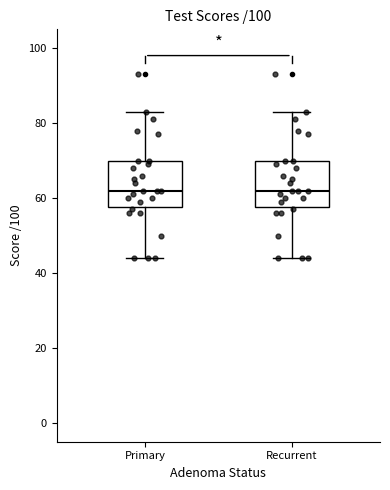

Reading left to right, read every box against the y-axis: the position of its median line, the range the box covers, and the ends of its whiskers. The values are not printed on the chart, so give them approximately, as read against the axis.

Primary: median 62, box 58 to 70, whiskers 44 to 84
Recurrent: median 62, box 58 to 70, whiskers 44 to 84